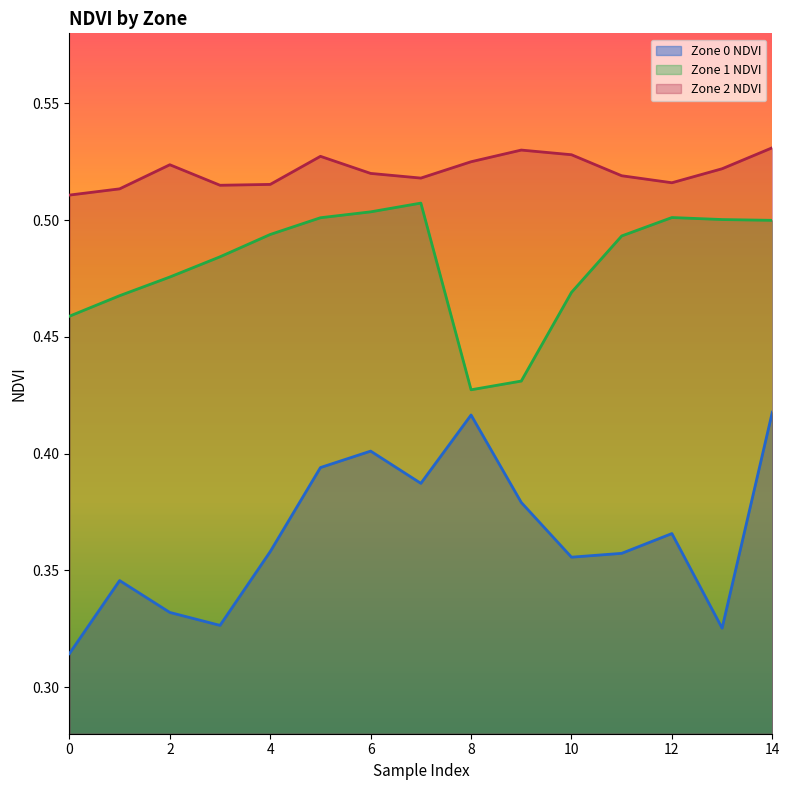

What is the value of the Zone 0 NDVI point at the 7th from the left?

0.4